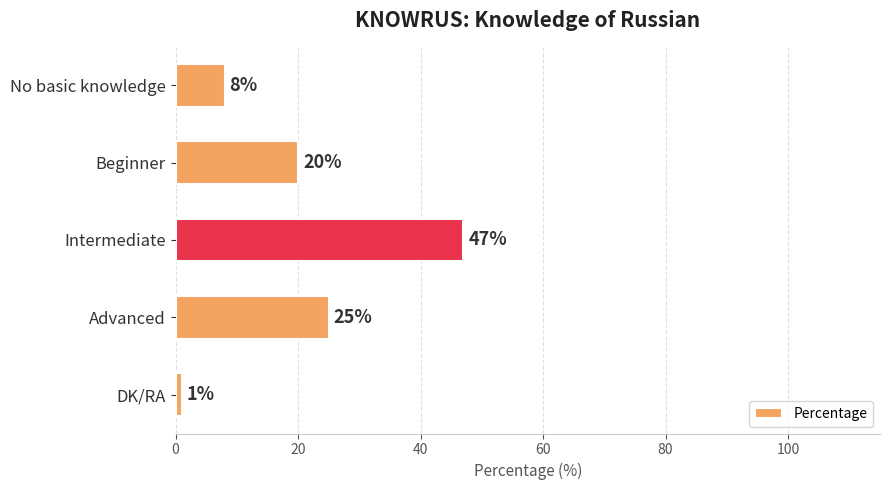

What is the change in value from Beginner to DK/RA?

-19